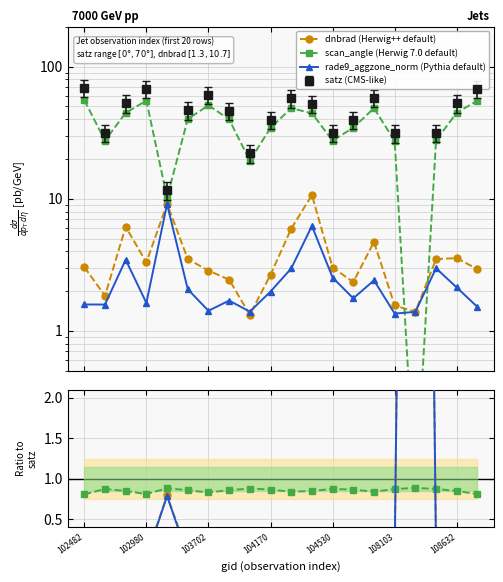

How many lines are shown in the chart?

6